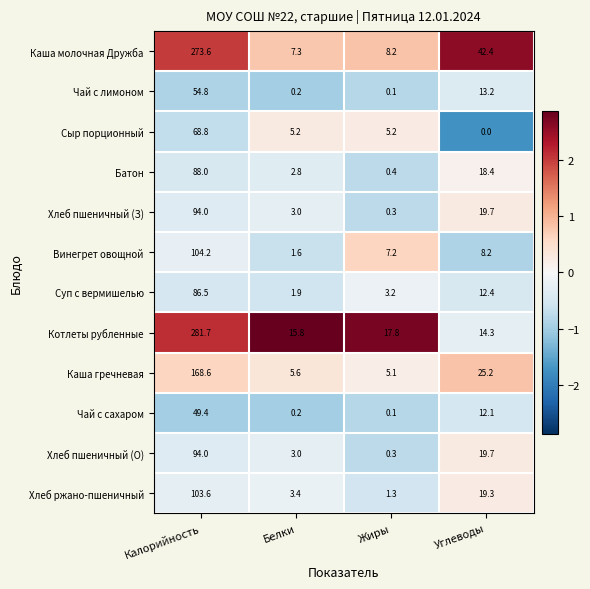

Rank the categories by Чай с сахаром value from highest to lowest.

Калорийность, Углеводы, Белки, Жиры